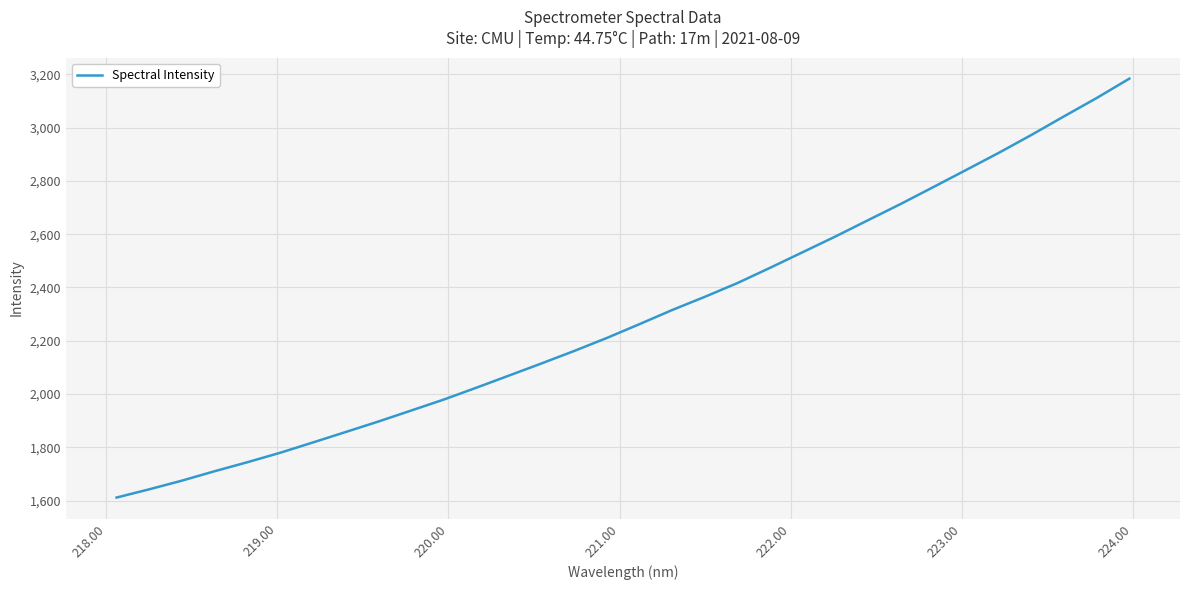

What is the maximum value shown in the chart?

3184.0